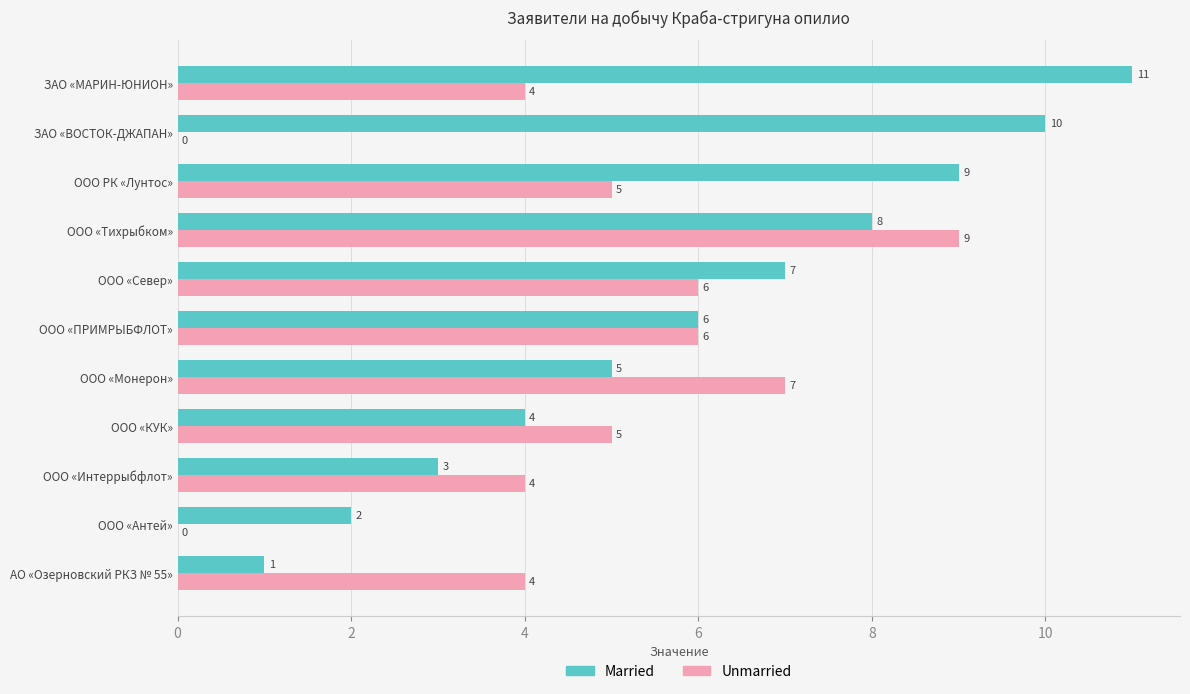

The value of Married at ООО «КУК» is 2. True or false?

False